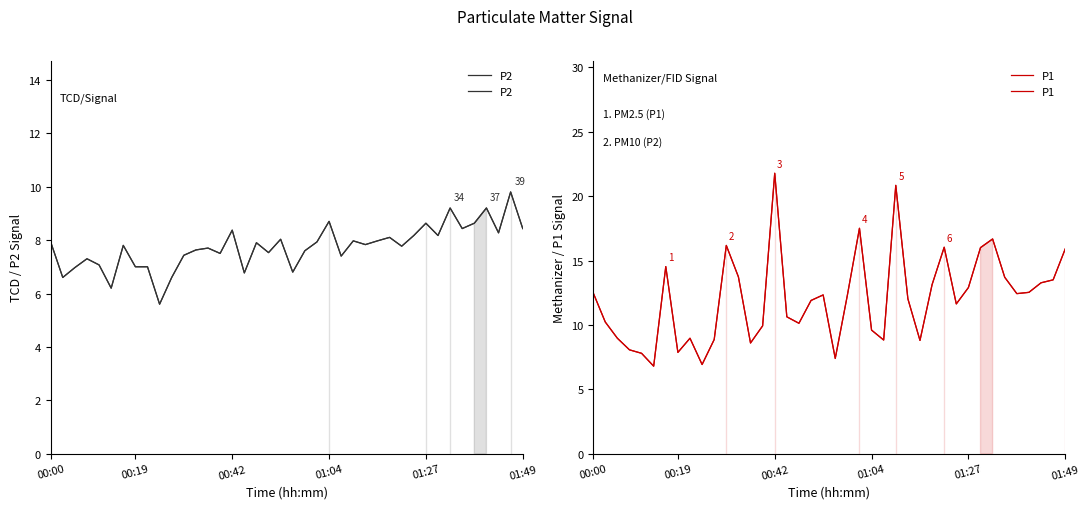

What is the value of the P2 point at the 37th from the left?

9.2